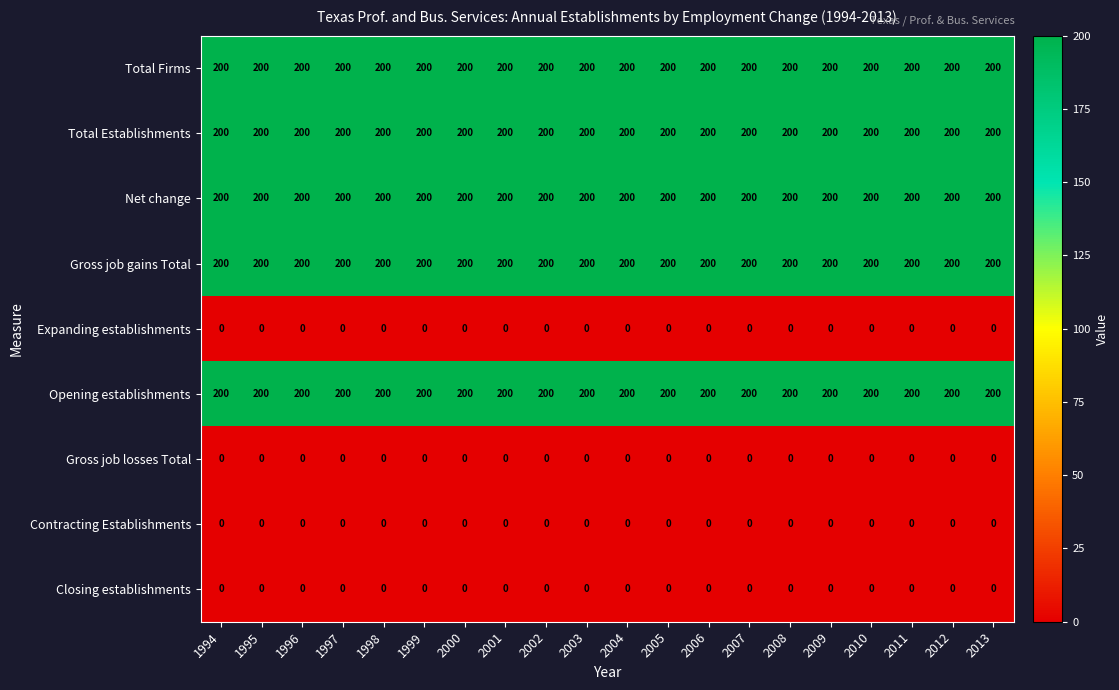

What is the total value across all series at 2010?

1000